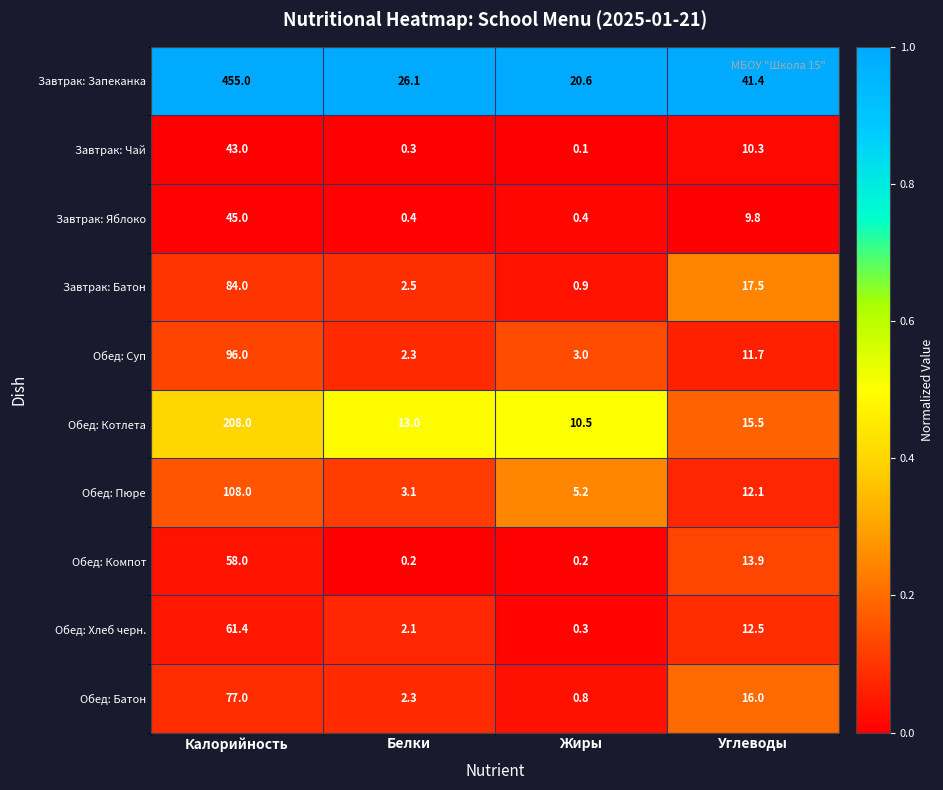

Is it true that Обед: Пюре equals 2.9 at Жиры?

False